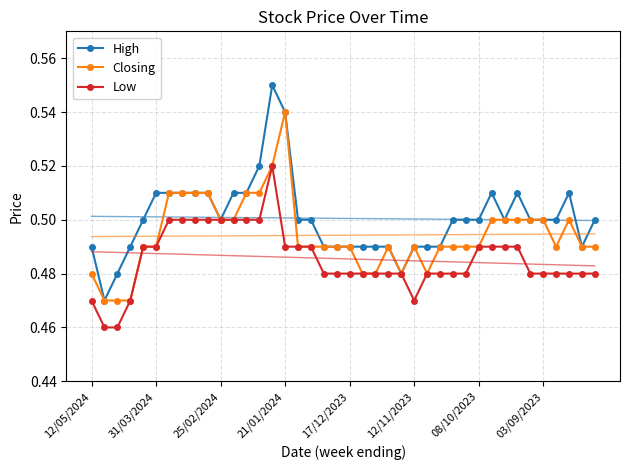

Which series changed the most between 18 and 26?

Closing